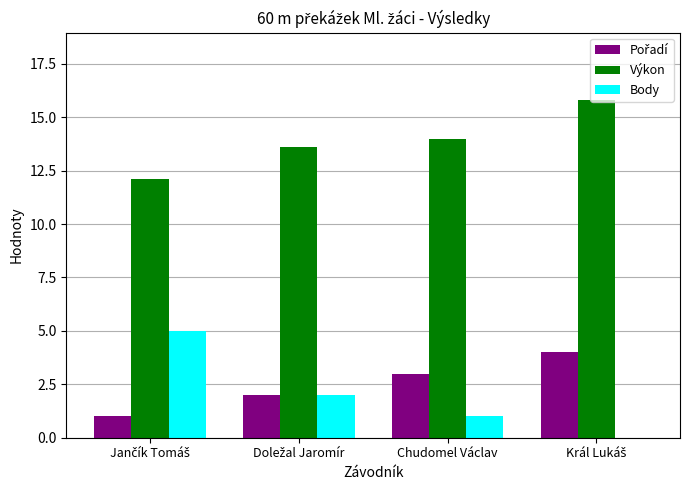

How many positive values does the Body series have?

3